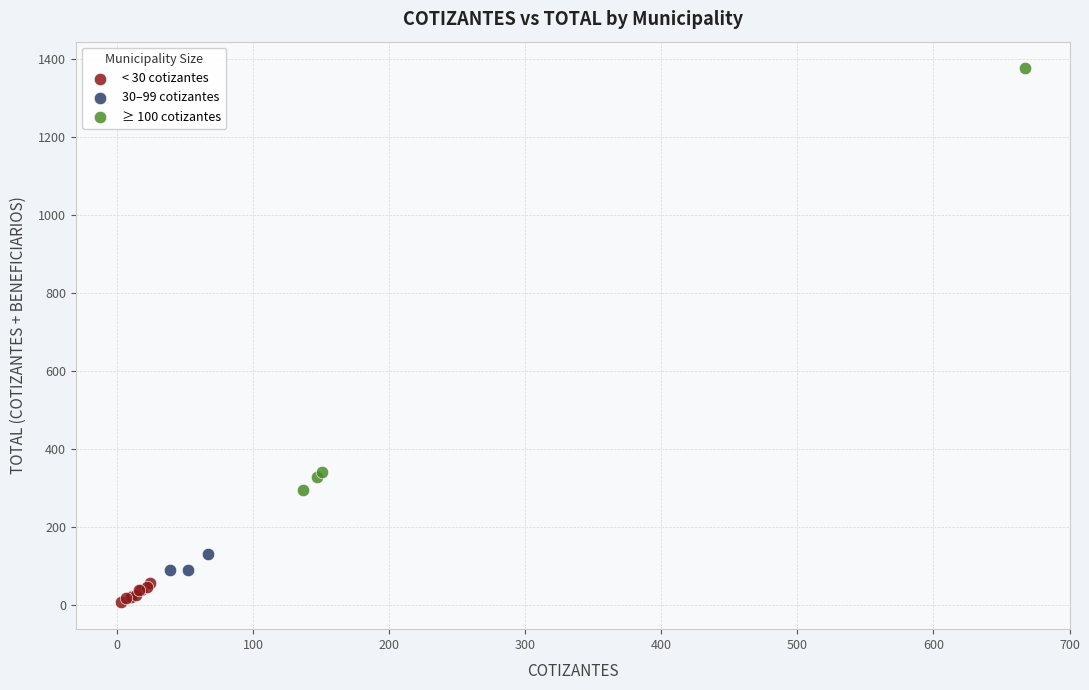

Which series has the widest spread of Y values?

≥ 100 cotizantes